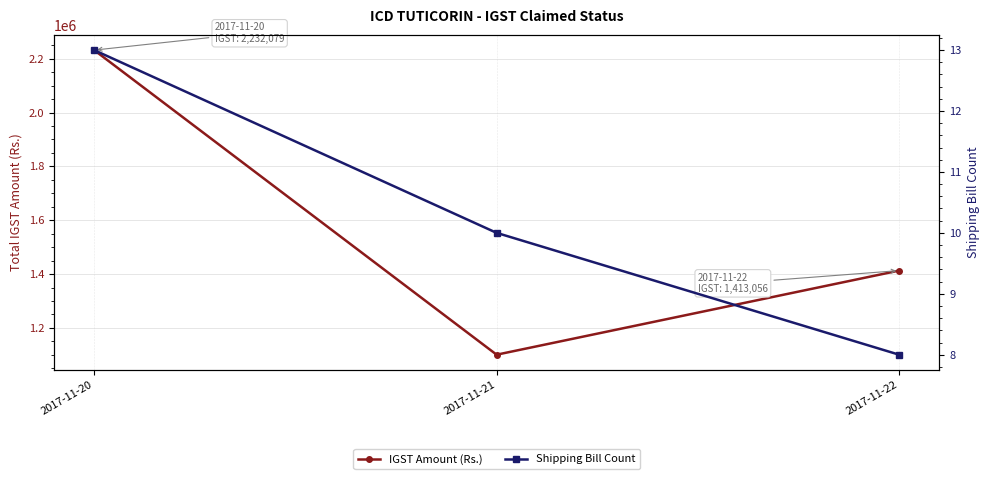

What is the value of the Shipping Bill Count point at the 2nd from the left?

10